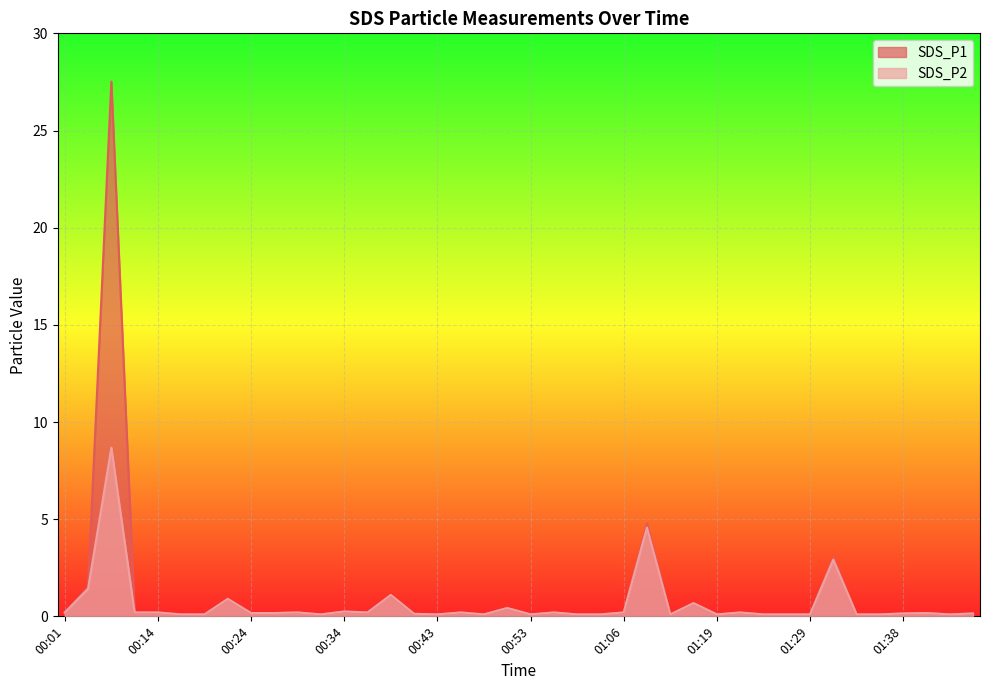

Between 01:46 and 01:36, which is larger?

01:46